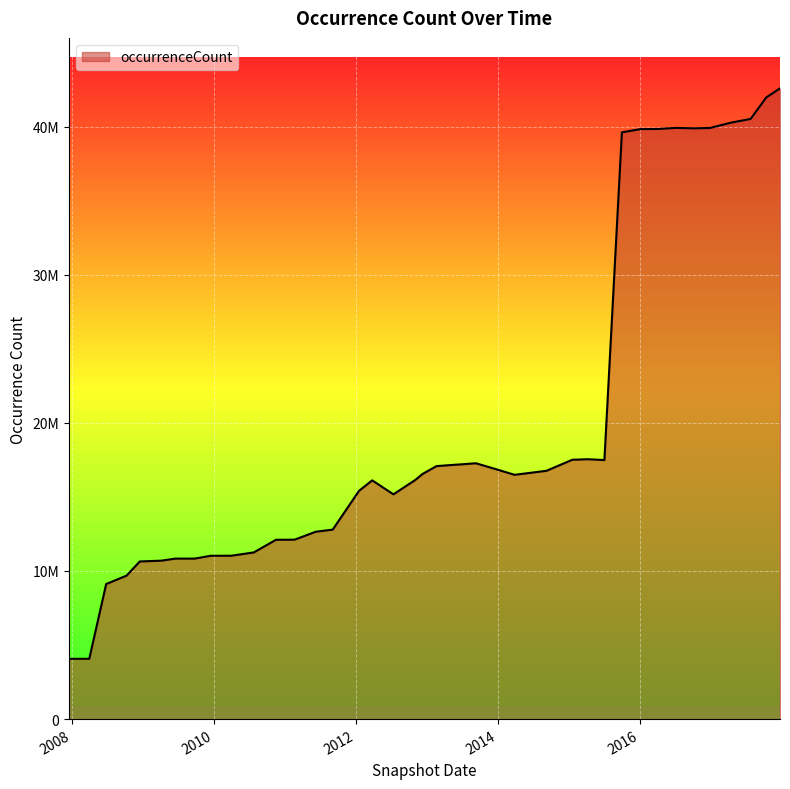

Where does the data first go above 16560491?

2013-02-20